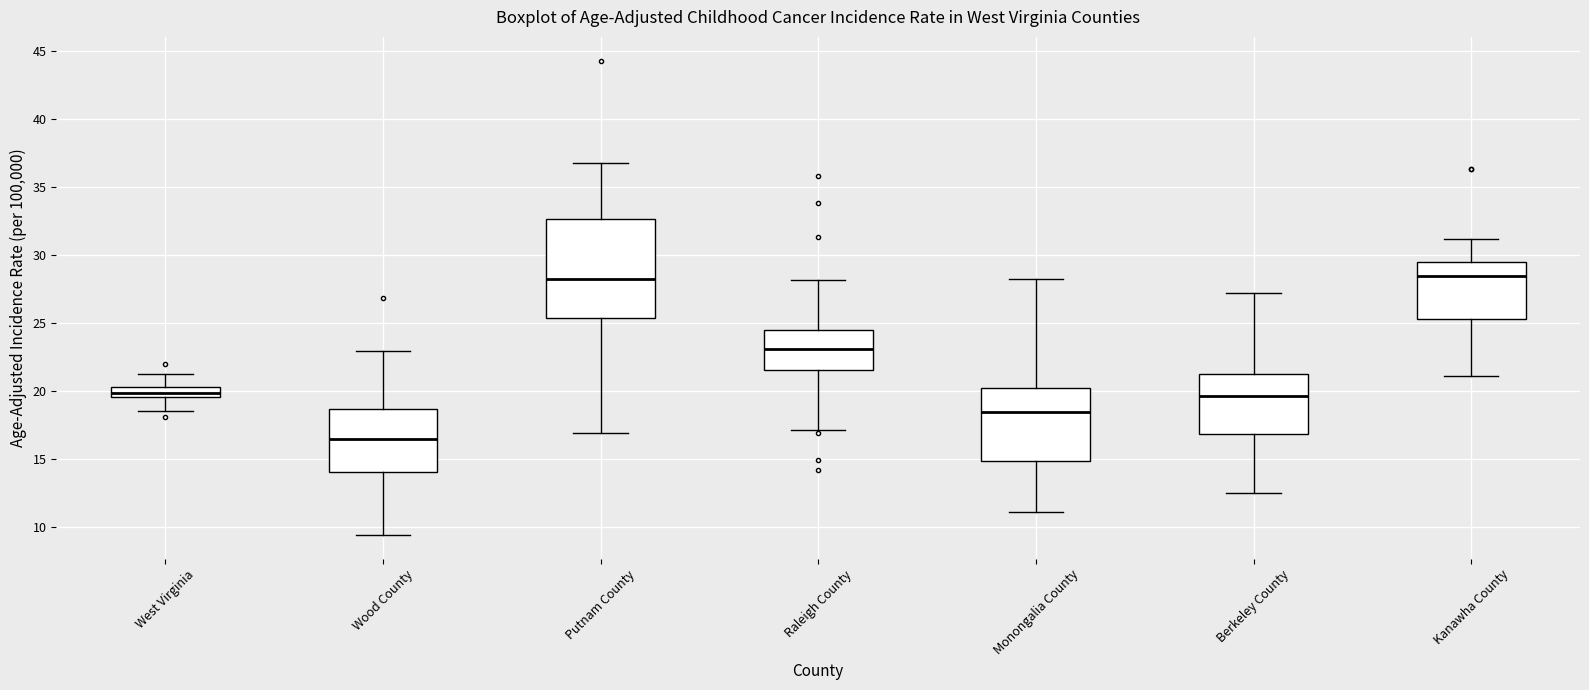

Reading left to right, transcribe this box plot: for each box, give where its median line is, the range the box spans, and where its two whiskers end, as read against the y-axis. The values are not printed on the chart, so give them approximately, as read against the axis.

West Virginia: median 20.0, box 19.5 to 20.5, whiskers 18.5 to 21.0
Wood County: median 16.5, box 14.0 to 18.5, whiskers 9.5 to 23.0
Putnam County: median 28.0, box 25.5 to 32.5, whiskers 17.0 to 37.0
Raleigh County: median 23.0, box 21.5 to 24.5, whiskers 17.0 to 28.0
Monongalia County: median 18.5, box 15.0 to 20.0, whiskers 11.0 to 28.0
Berkeley County: median 19.5, box 17.0 to 21.0, whiskers 12.5 to 27.0
Kanawha County: median 28.5, box 25.5 to 29.5, whiskers 21.0 to 31.0